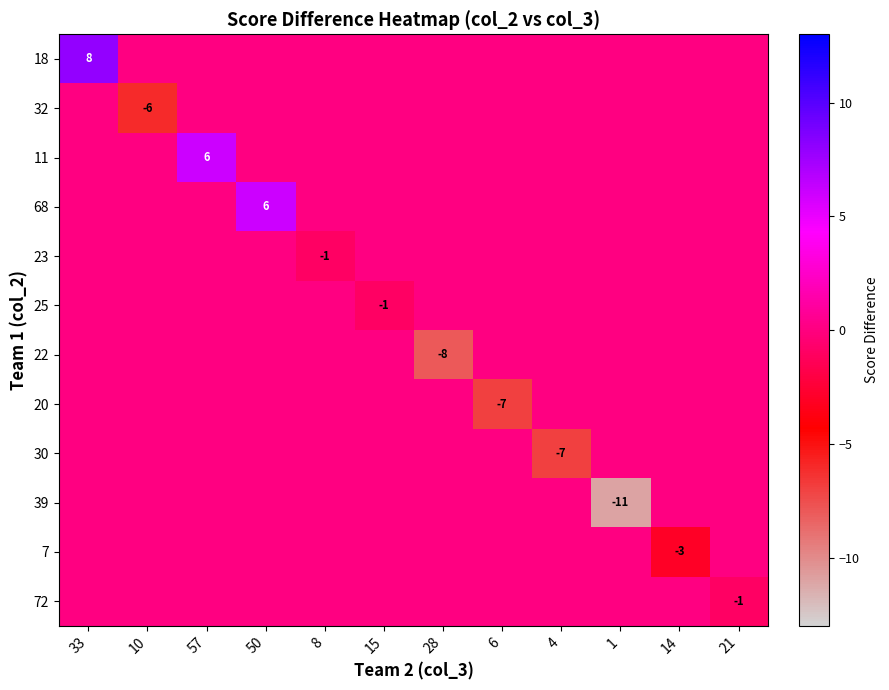

At which category is the sum across all series the highest?

33